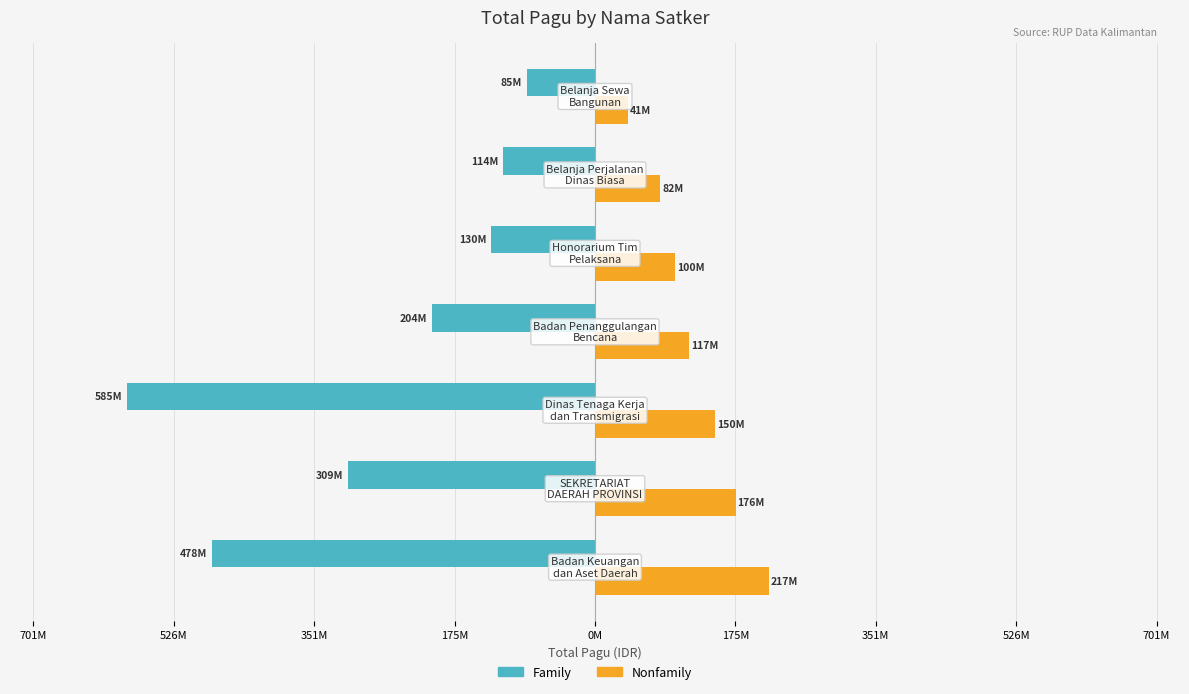

What are all the series names shown in the legend?

Family, Nonfamily